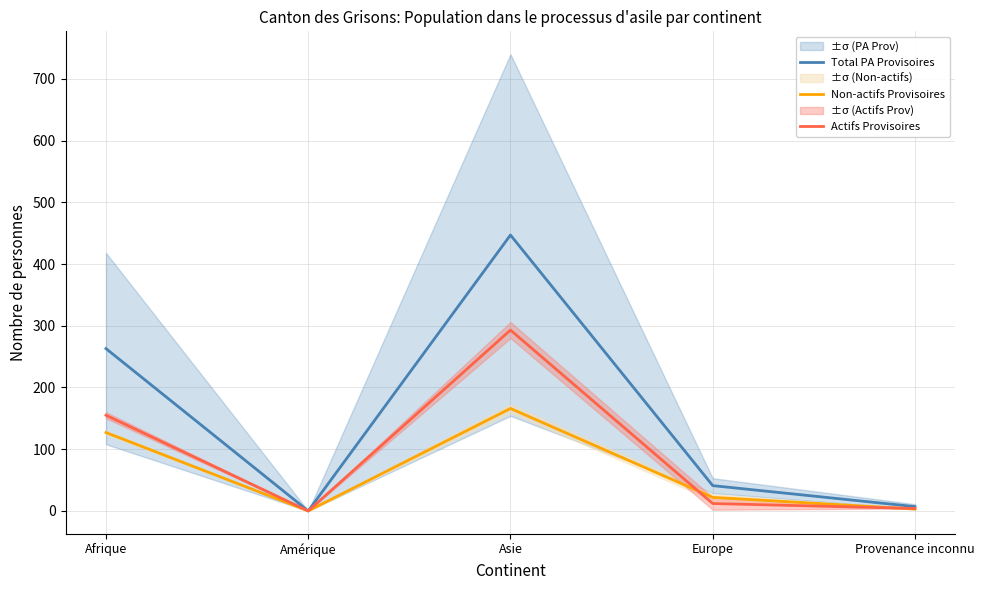

Which category has the highest value in the Total PA Provisoires series?

Asie